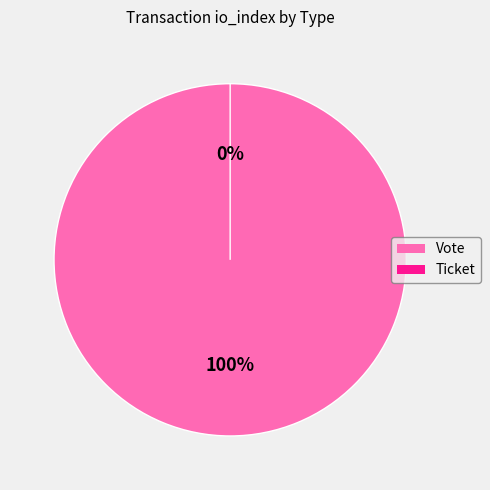

Which slice is the largest?

Vote